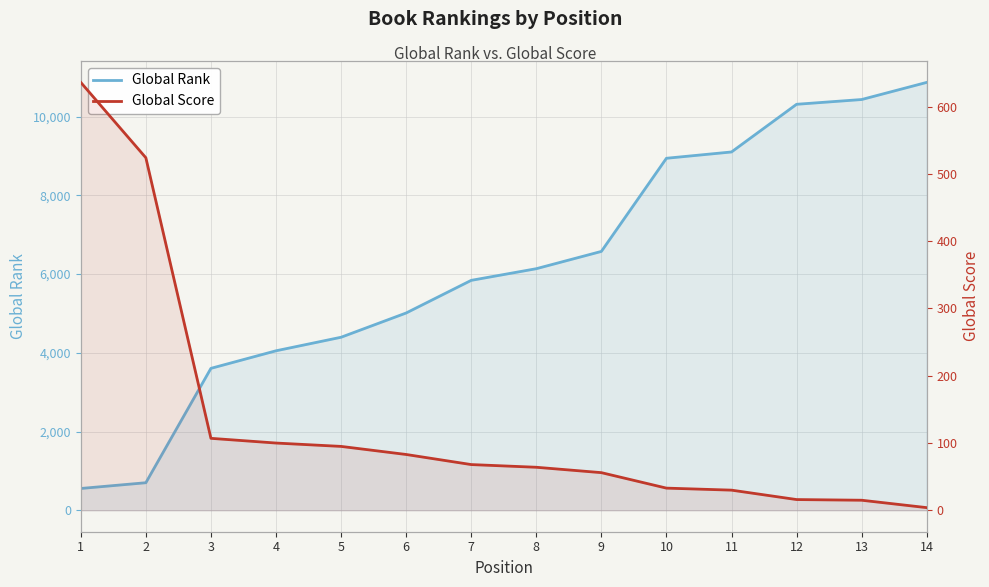

Rank the series by their maximum value, from lowest to highest.

Global Score, Global Rank